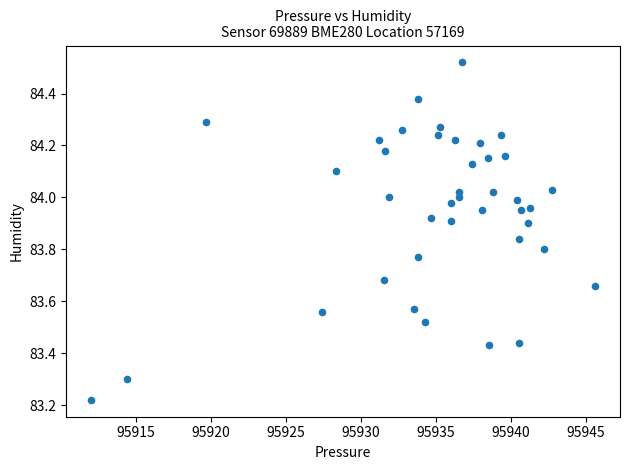

What is the range of X values (max minus min)?

33.5